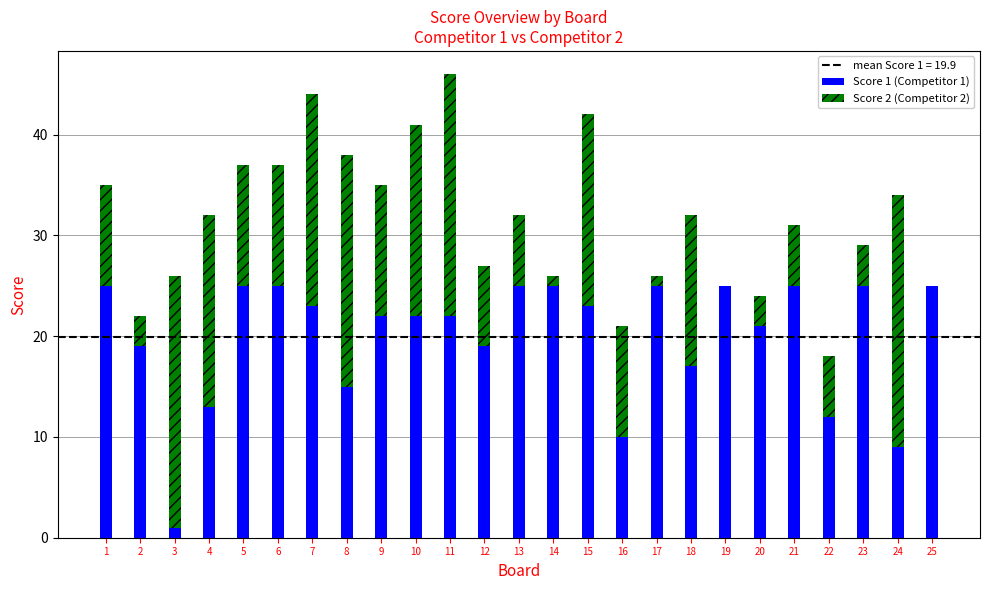

Is it true that Score 1 (Competitor 1) equals 22 at 9?

True